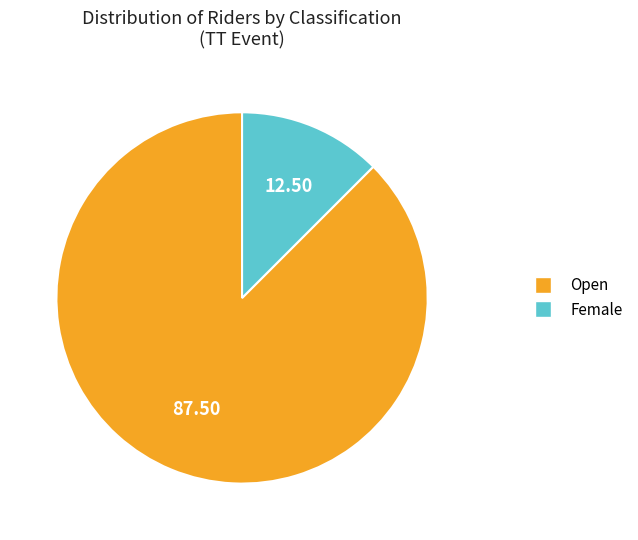

Count the number of slices in the pie.

2